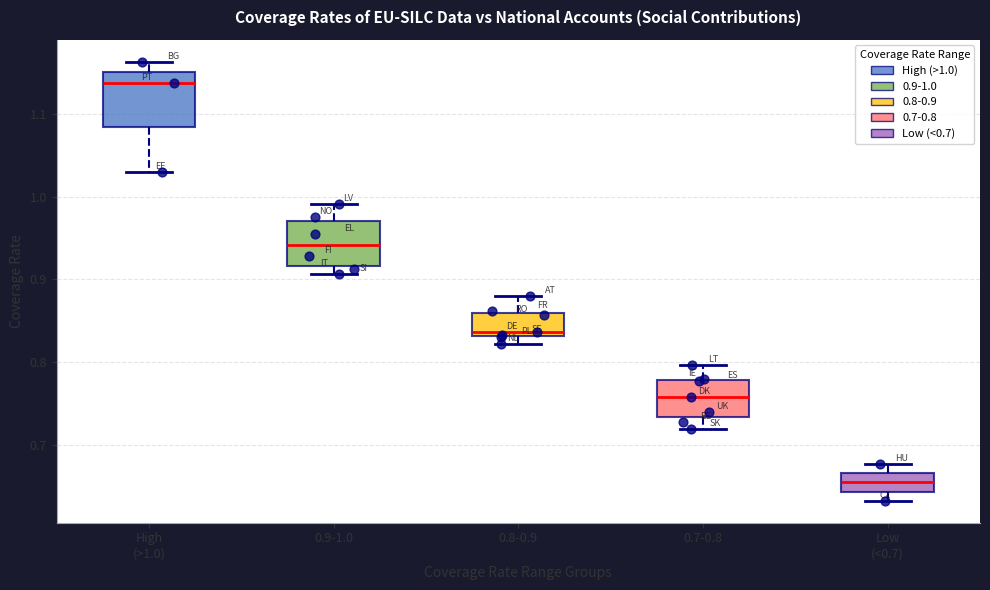

Reading left to right, transcribe this box plot: for each box, give where its median line is, the range the box spans, and where its two whiskers end, as read against the y-axis. The values are not printed on the chart, so give them approximately, as read against the axis.

High (>1.0): median 1.14, box 1.08 to 1.15, whiskers 1.03 to 1.16
0.9-1.0: median 0.94, box 0.92 to 0.97, whiskers 0.91 to 0.99
0.8-0.9: median 0.84, box 0.83 to 0.86, whiskers 0.82 to 0.88
0.7-0.8: median 0.76, box 0.73 to 0.78, whiskers 0.72 to 0.80
Low (<0.7): median 0.65, box 0.64 to 0.67, whiskers 0.63 to 0.68